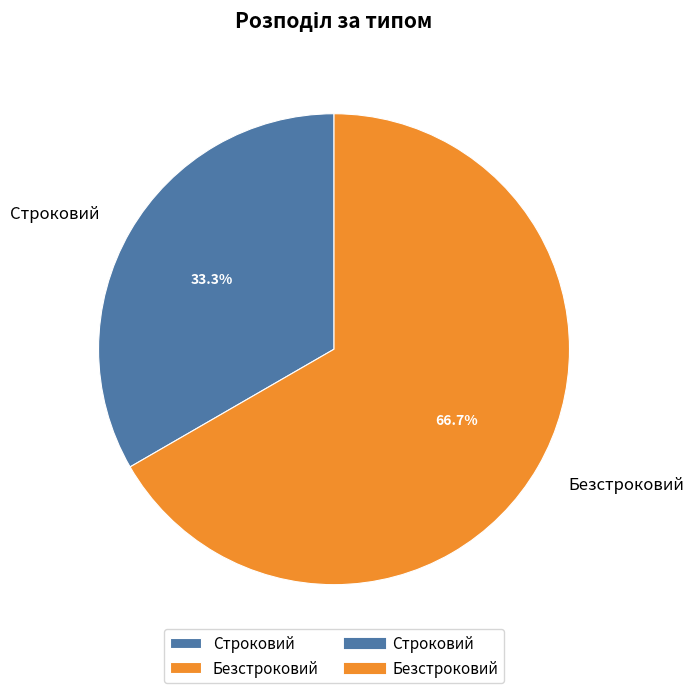

Count the number of slices in the pie.

2